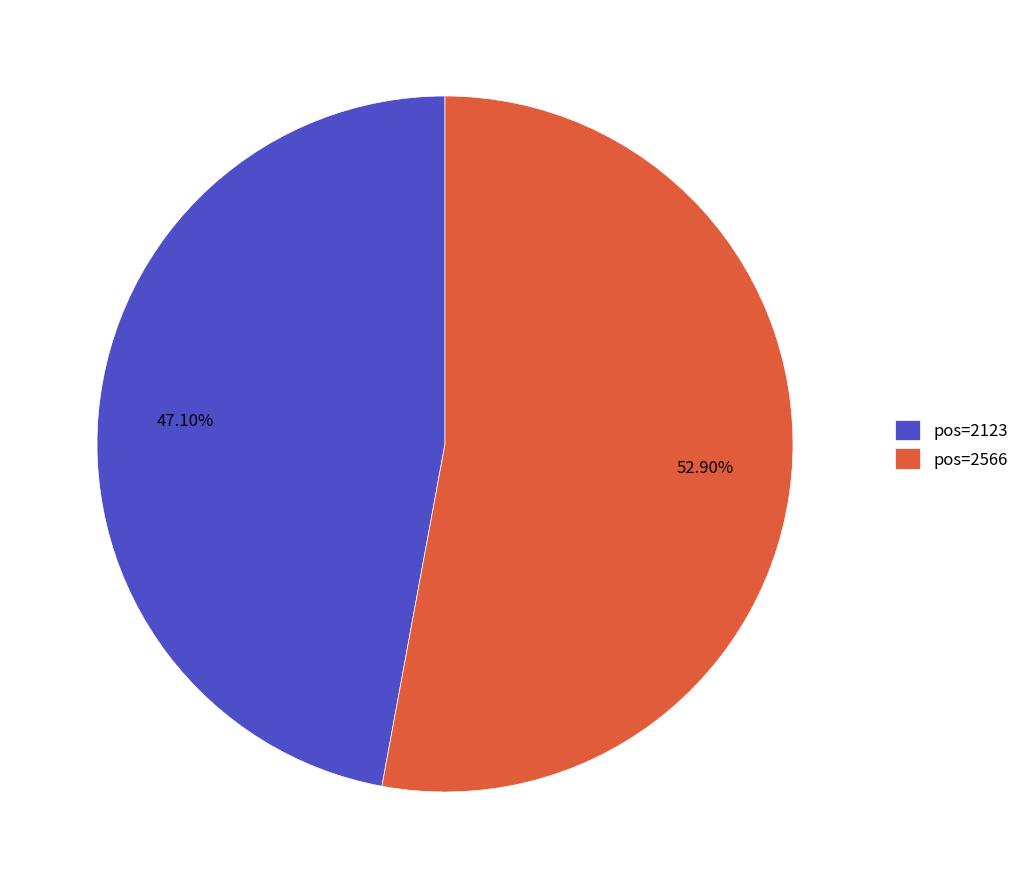

Combined, do pos=2123 and pos=2566 account for over 50%?

Yes